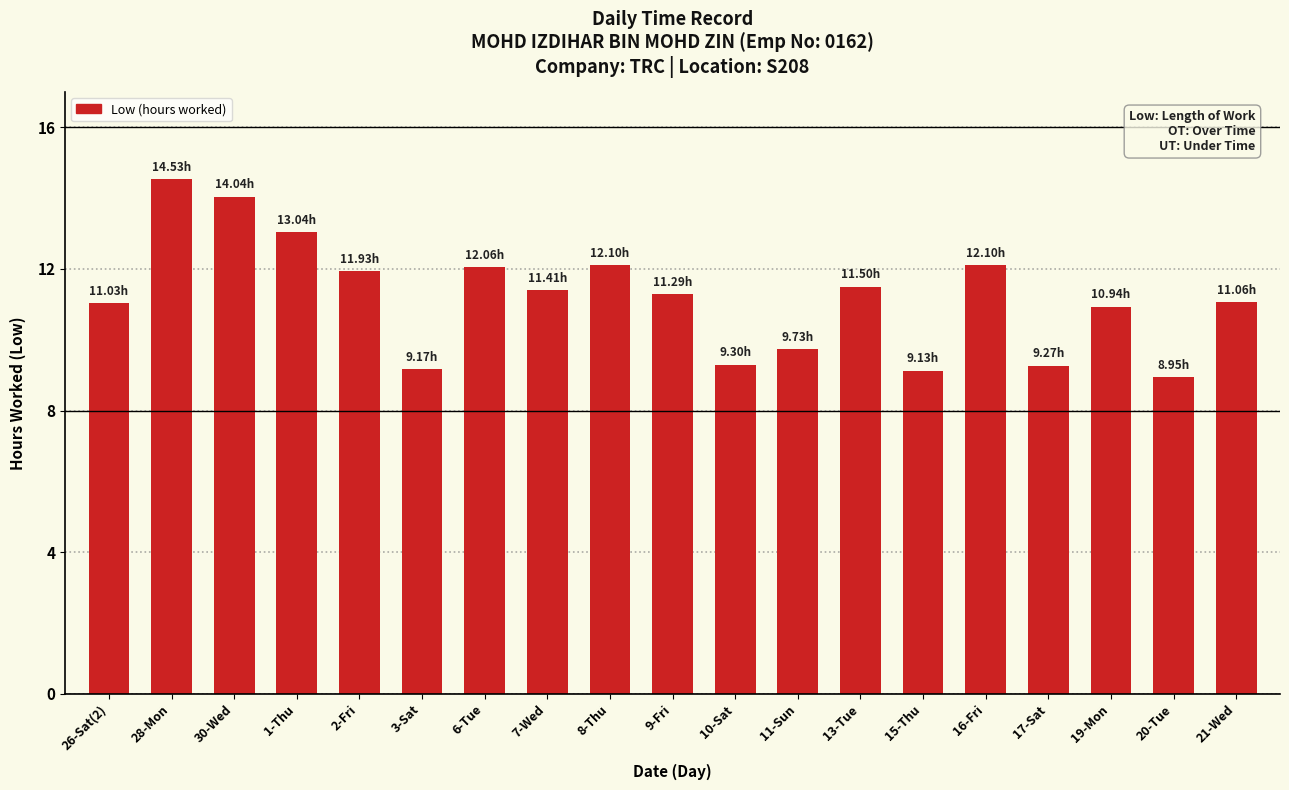

What is the sum of the values at 21-Wed and 16-Fri?

23.2